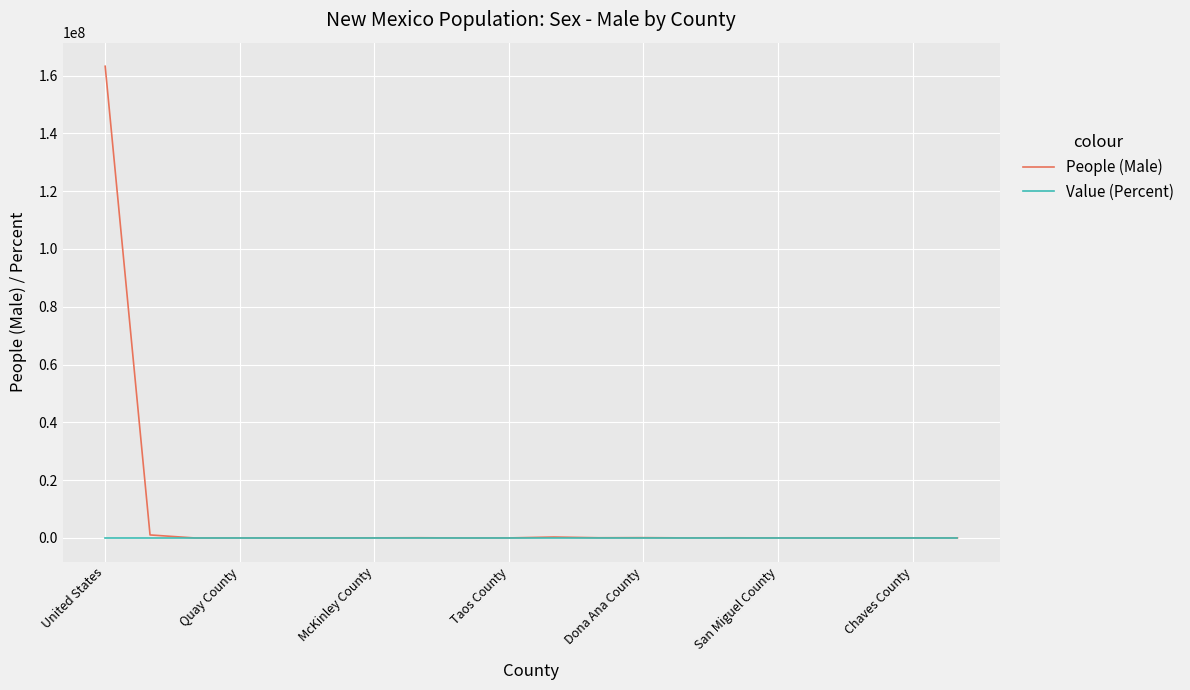

Rank the series by their maximum value, from highest to lowest.

People (Male), Value (Percent)